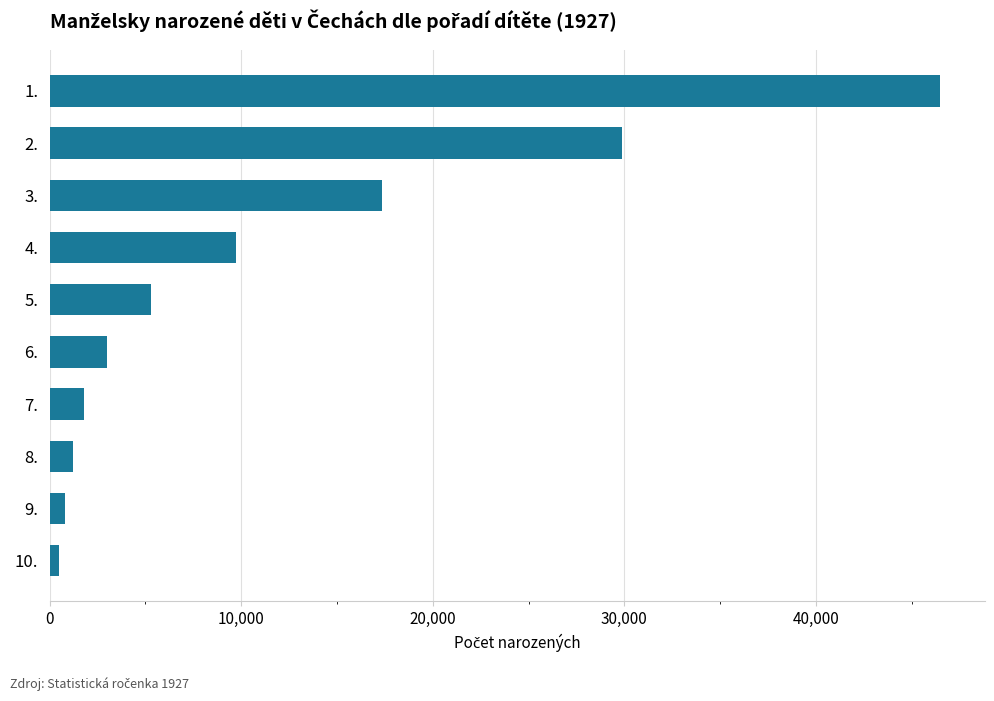

What is the greatest value displayed?

46501